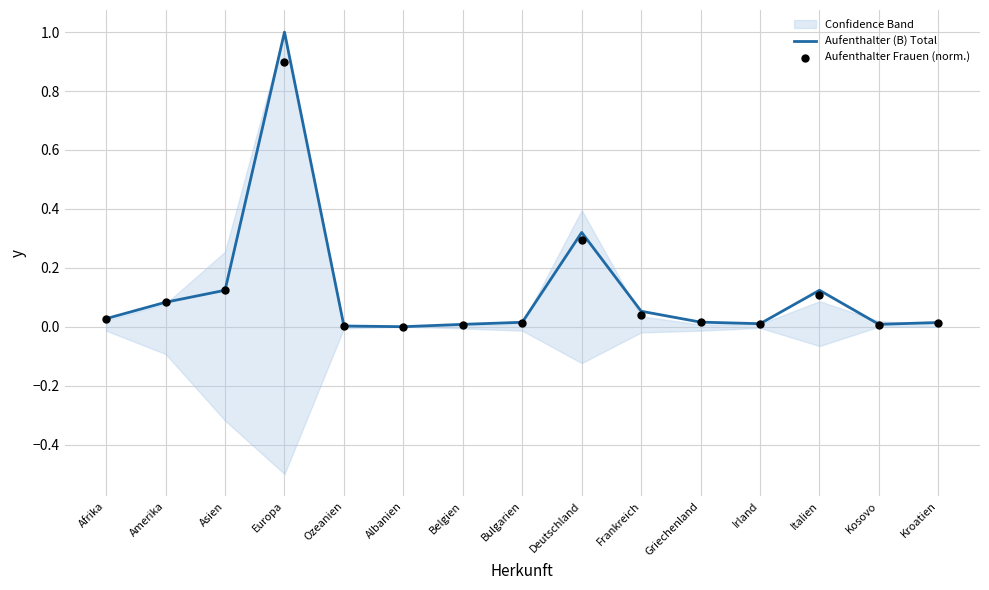

What are all the series names shown in the legend?

Aufenthalter (B) Total, Aufenthalter Frauen (norm.)